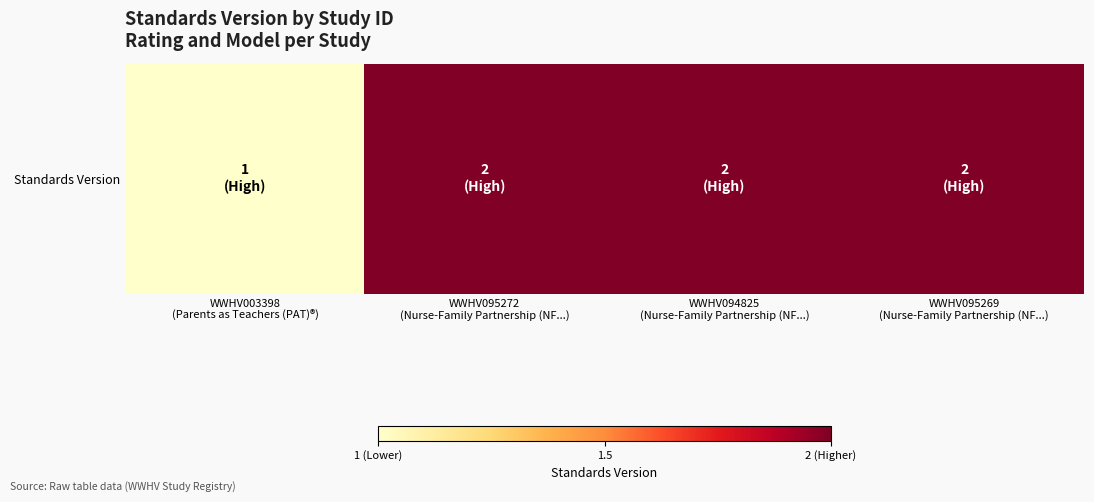

Reading left to right, extract all data points from this chart.

1	2	2	2